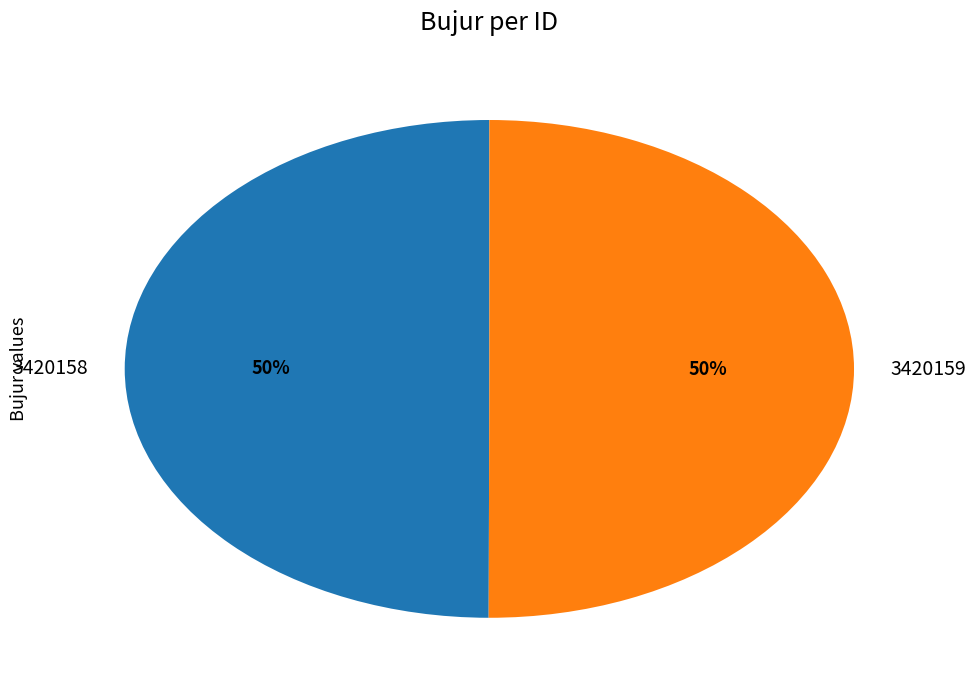

Combined, do 3420158 and 3420159 account for over 50%?

Yes